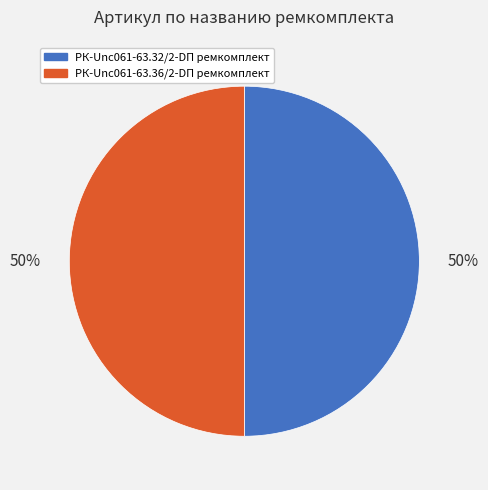

The РК-Unc061-63.36/2-DП ремкомплект slice represents 50% of the pie. True or false?

True